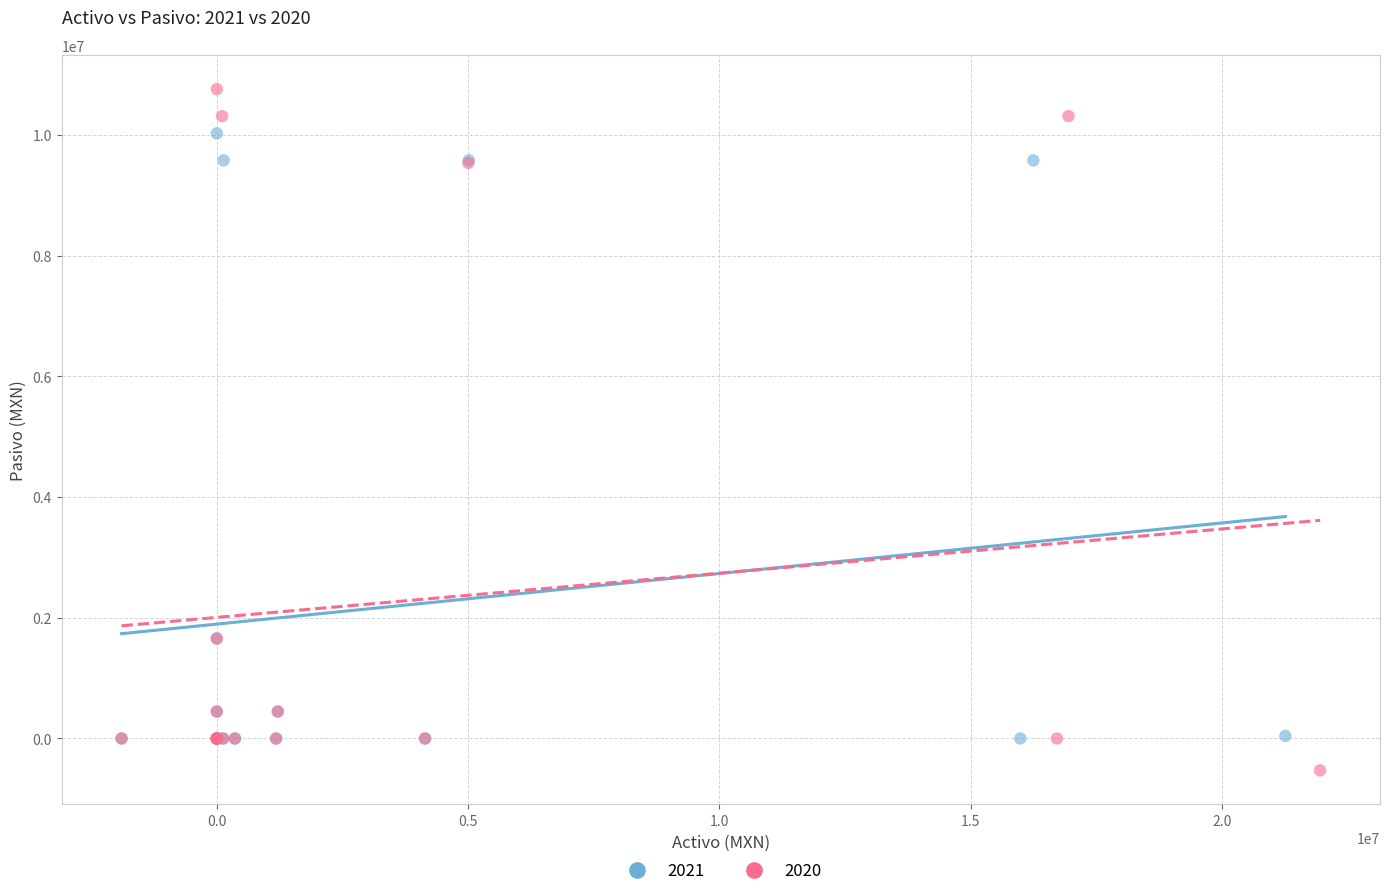

Which series reaches the maximum Y coordinate?

2020